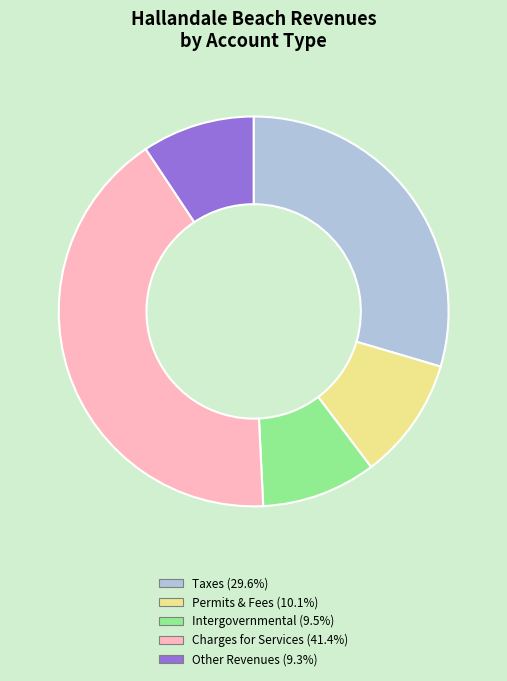

Is there any slice that represents more than half of the pie?

No